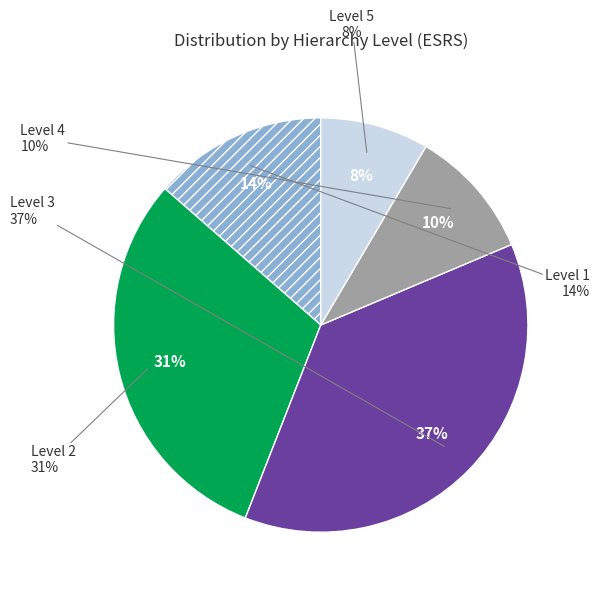

Between Level 2 and Level 3, which is larger?

Level 3